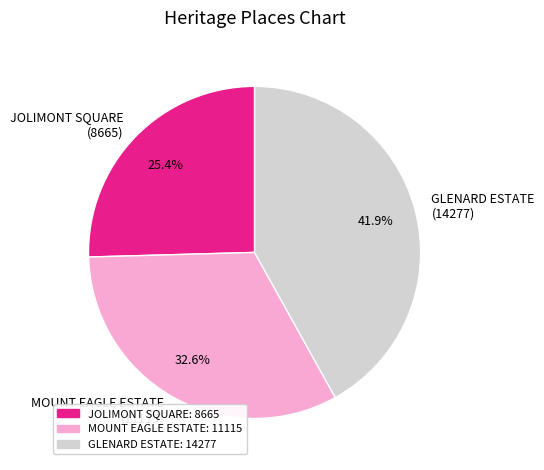

Which has a higher value, GLENARD ESTATE (14277) or JOLIMONT SQUARE (8665)?

GLENARD ESTATE (14277)